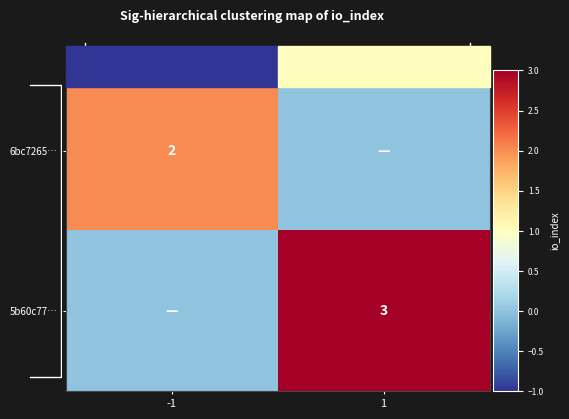

Is it true that 6bc7265… equals 1 at -1?

False